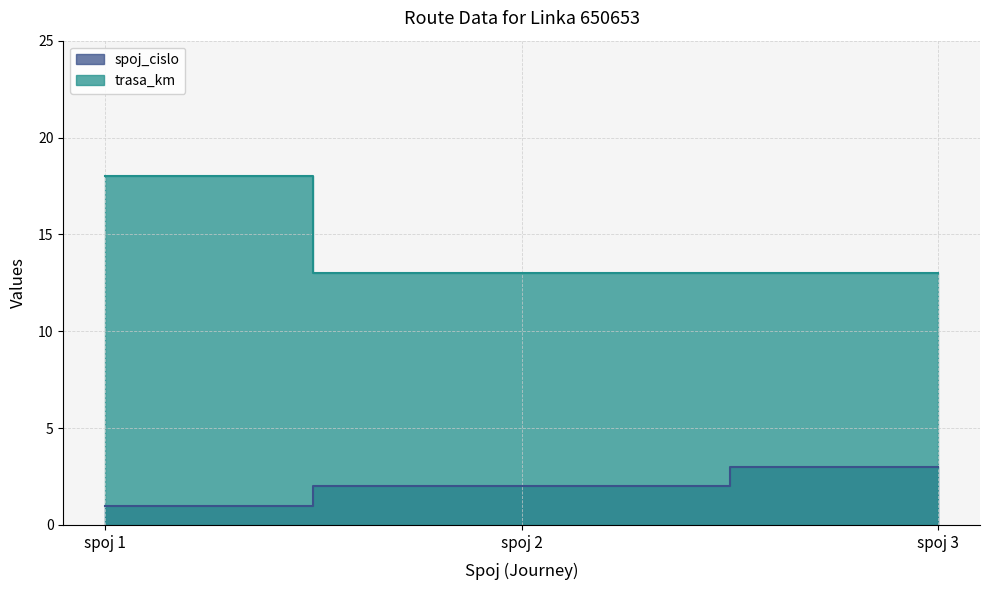

Reading left to right, what are all the values shown in this chart?

spoj_cislo: spoj 1=1	spoj 2=2	spoj 3=3
trasa_km: spoj 1=18	spoj 2=13	spoj 3=13